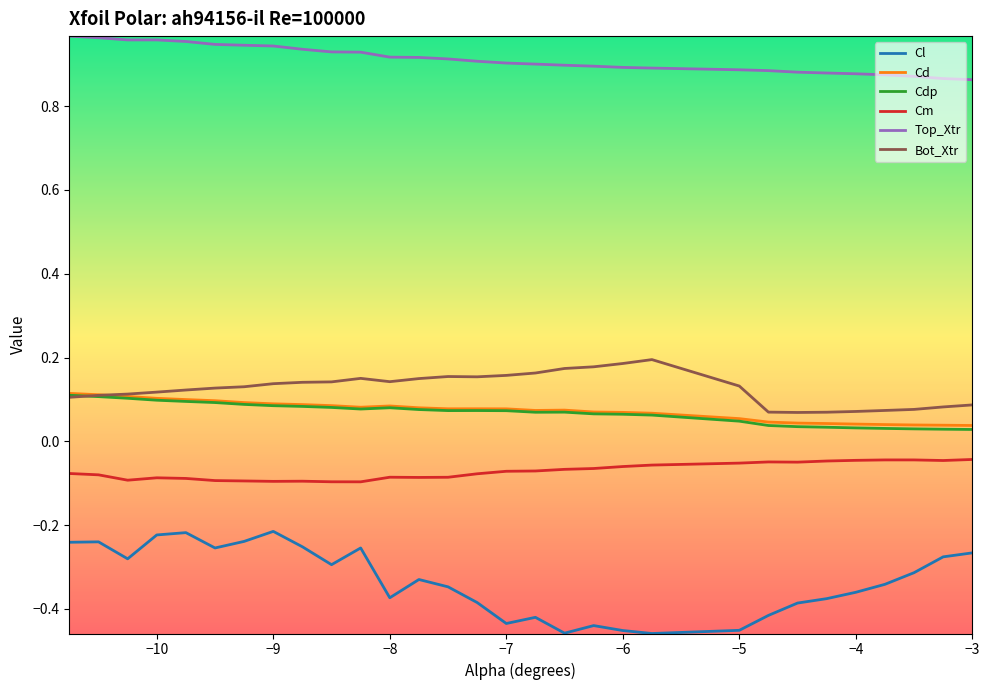

True or false: Cd and Cl intersect in this chart.

False